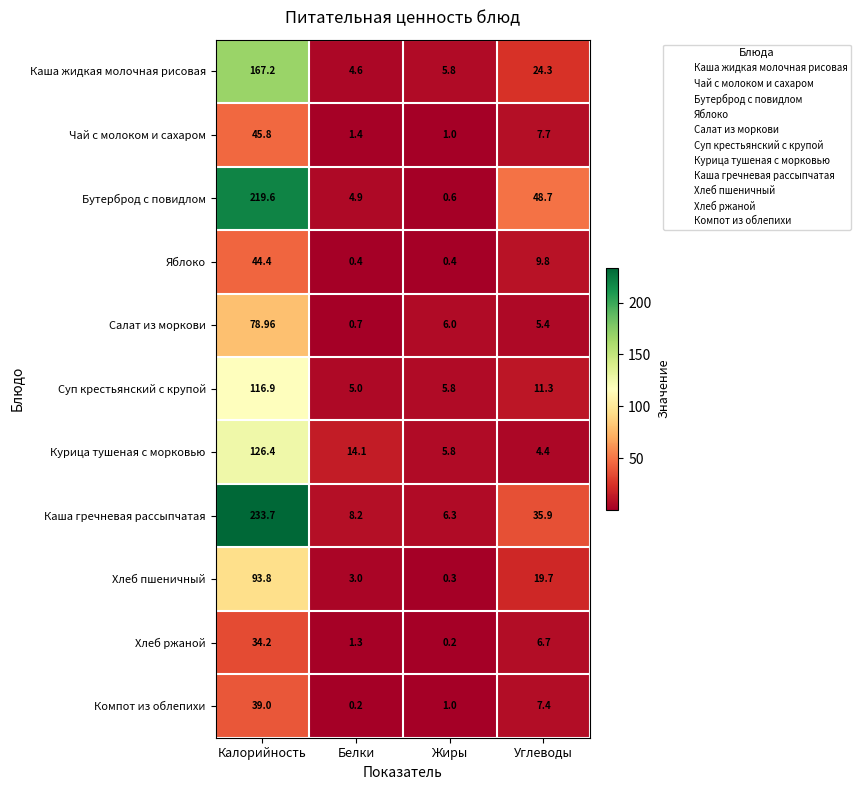

Is the value of Каша гречневая рассыпчатая at Углеводы greater than the value of Бутерброд с повидлом at Жиры?

Yes